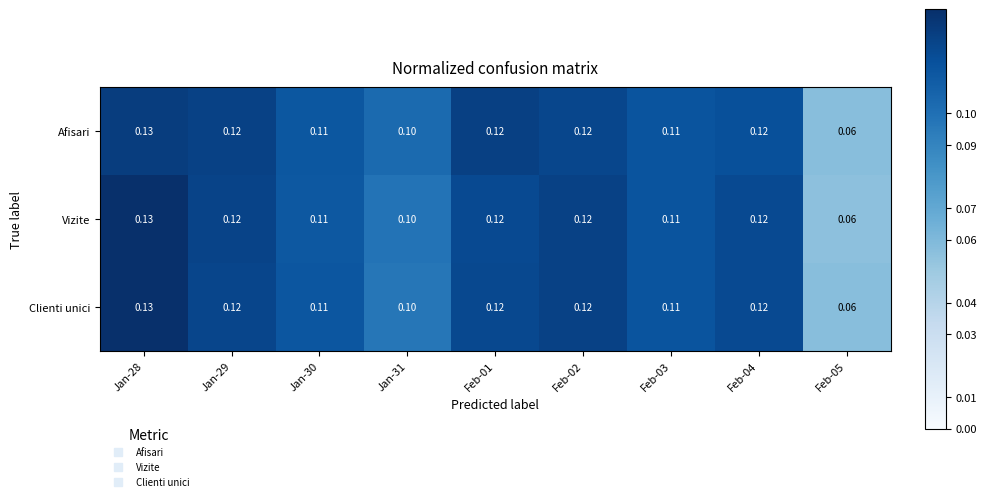

Is the value of Afisari at Jan-29 greater than the value of Clienti unici at Jan-30?

Yes